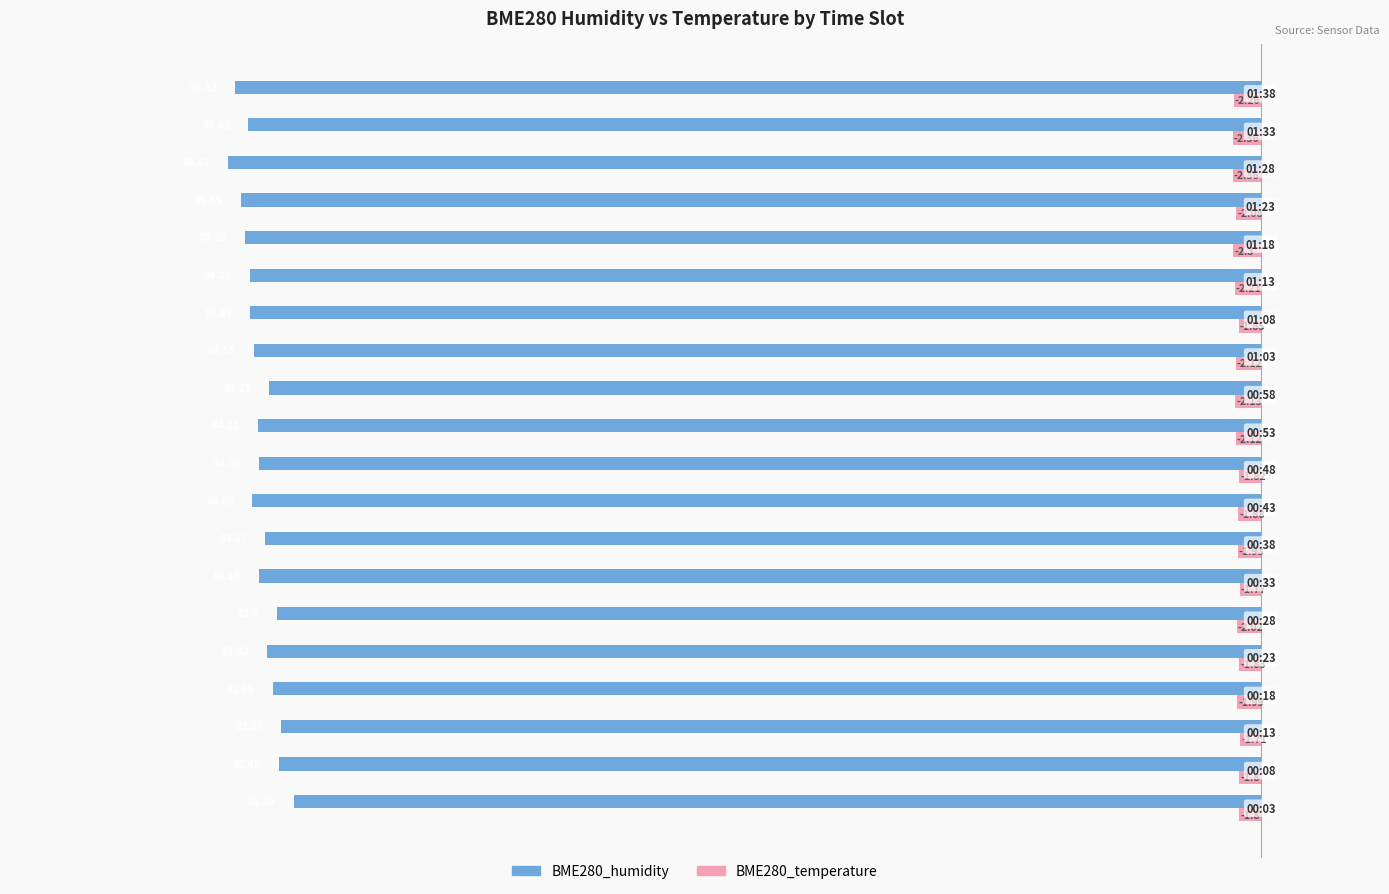

What are all the series names shown in the legend?

BME280_humidity, BME280_temperature